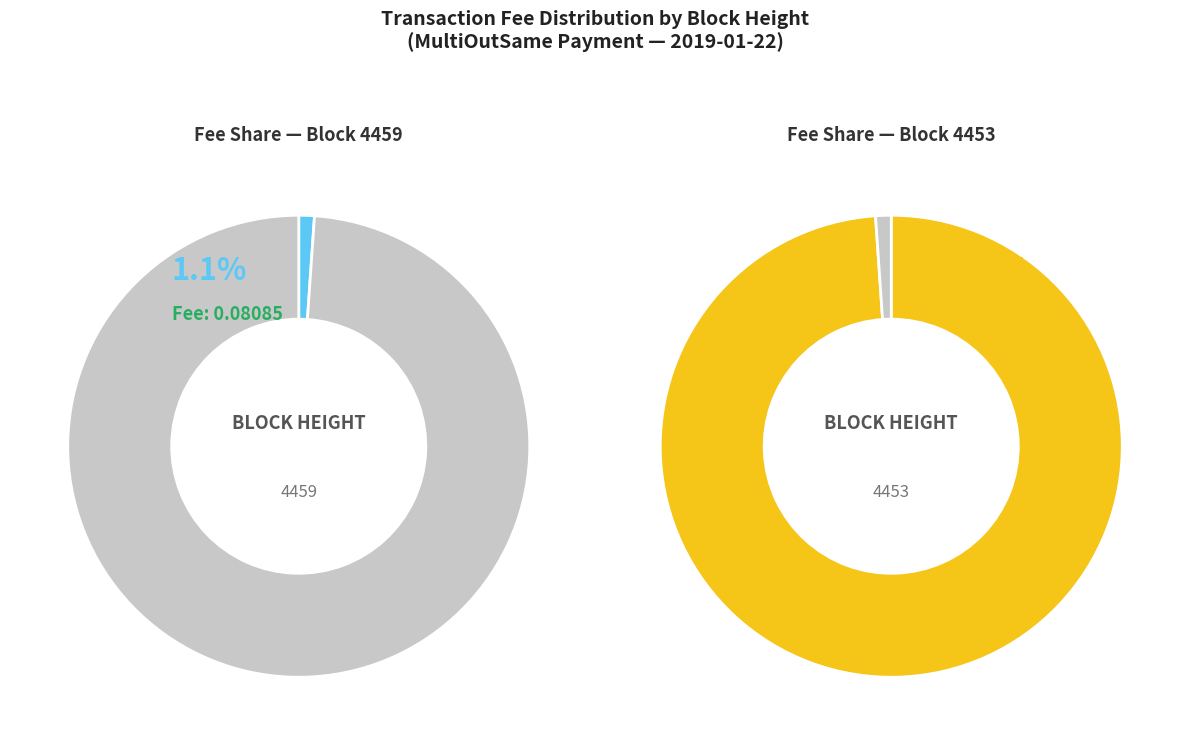

How many segments does this pie chart have?

2